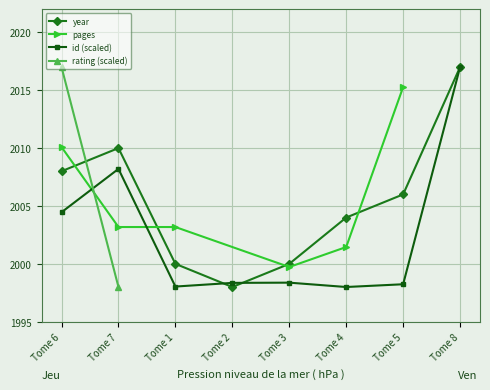

Reading left to right, extract all data points from this chart.

2008	2010	2000	1998	2000	2004	2006	2017